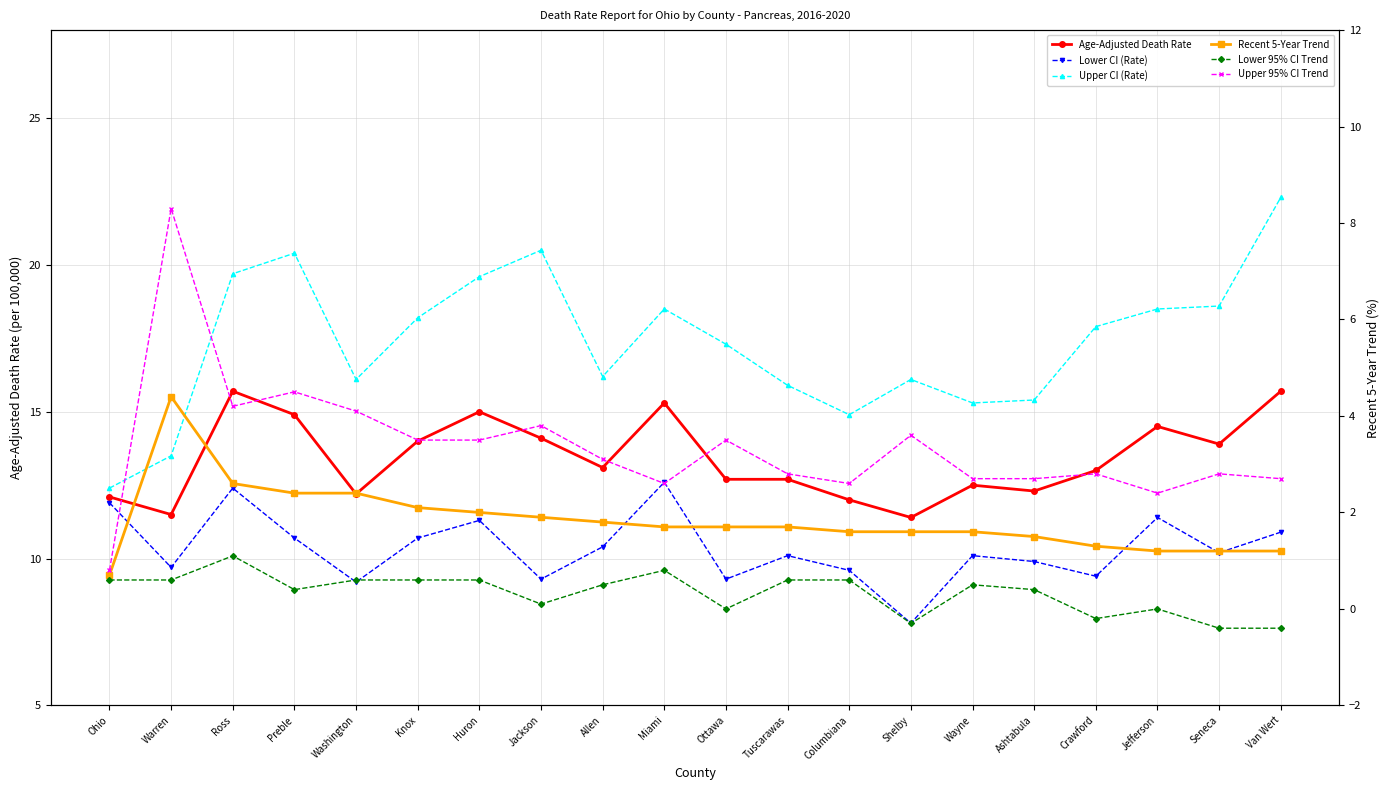

At Allen, list the series in order from largest to smallest.

Upper CI (Rate), Age-Adjusted Death Rate, Lower CI (Rate), Upper 95% CI Trend, Recent 5-Year Trend, Lower 95% CI Trend